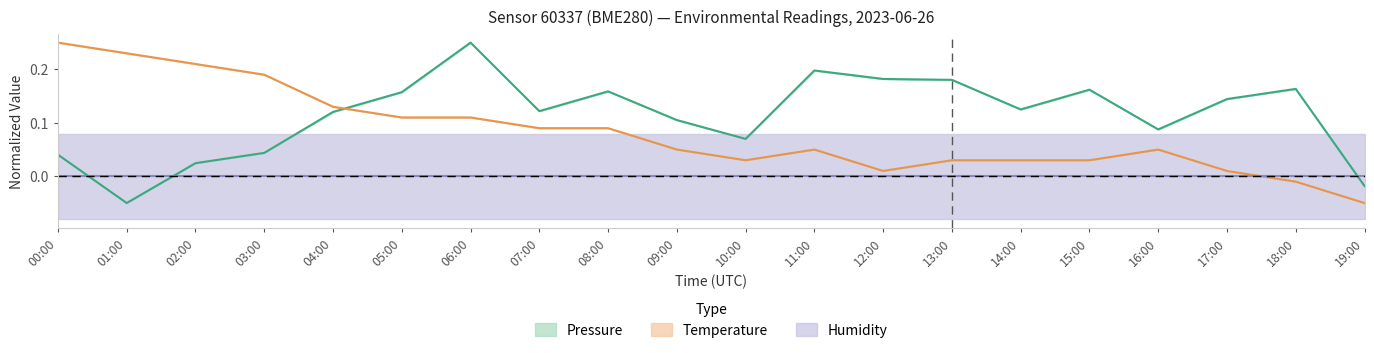

How many values in the pressure series exceed 0?

18